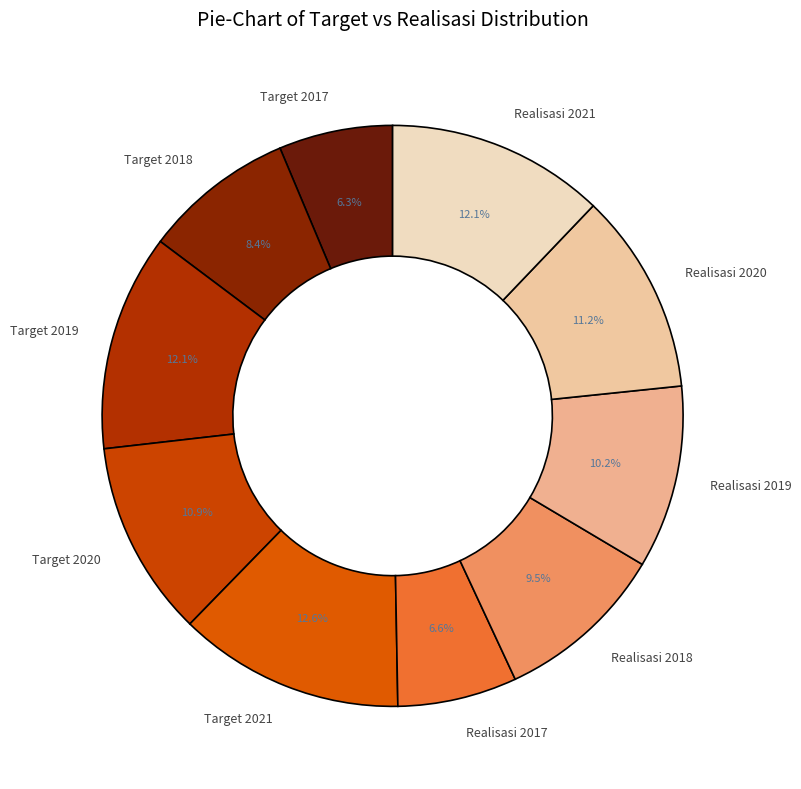

To the nearest percent, what is the difference between the largest and smallest slice percentages?

6%